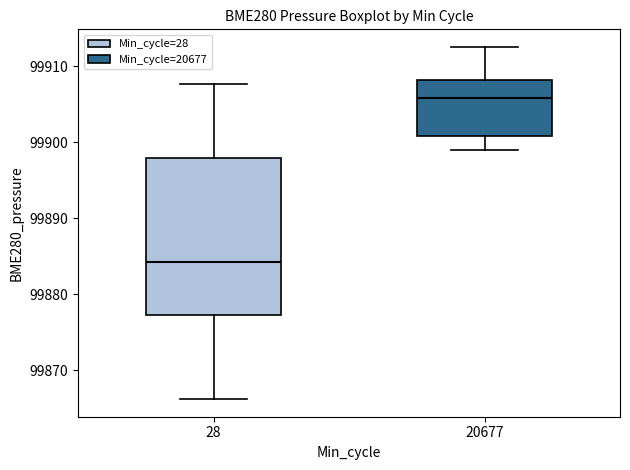

Comparing the boxes themselves (not the whiskers), which one is the tallest?

28